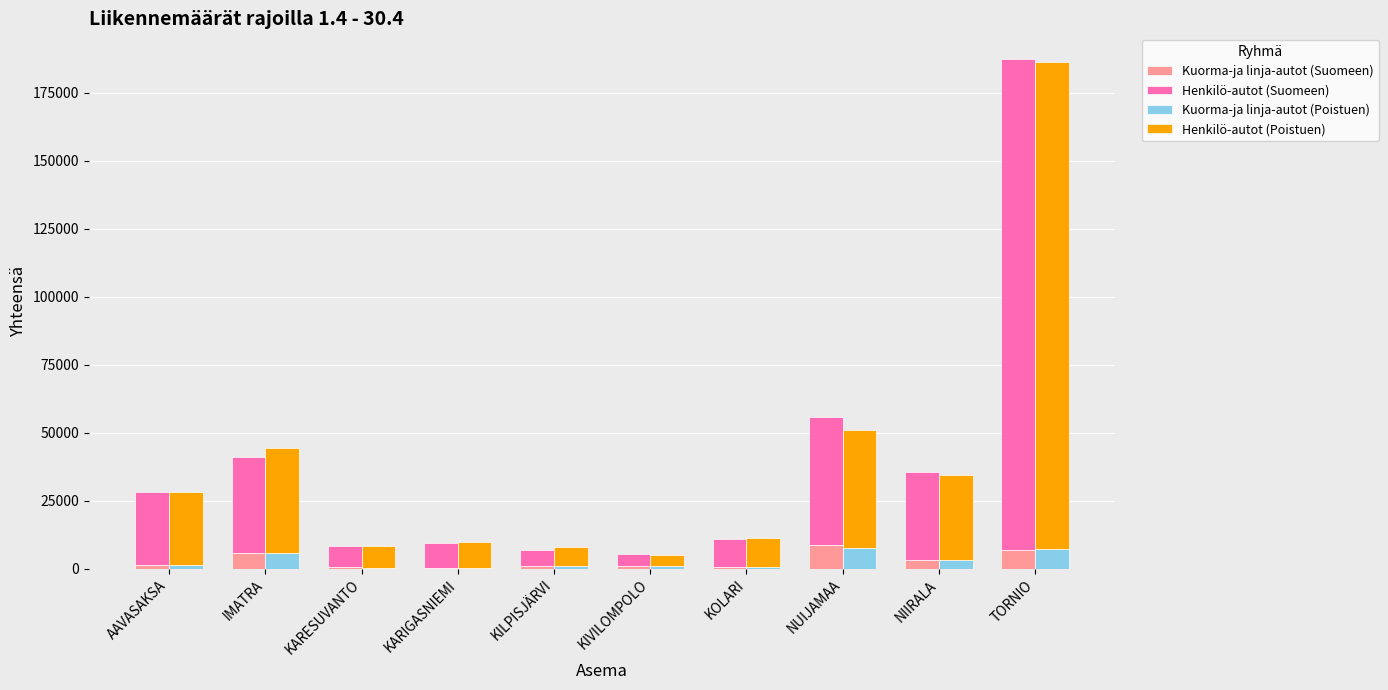

What is the sum of all Henkilö-autot (Suomeen) values?

359551